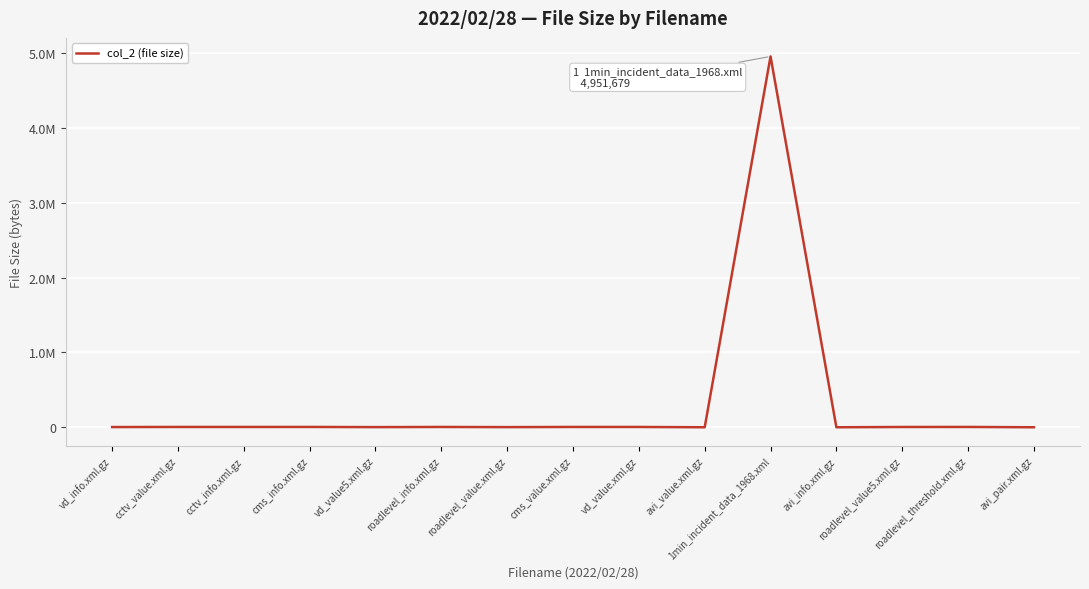

Does the chart have visible grid lines?

Yes